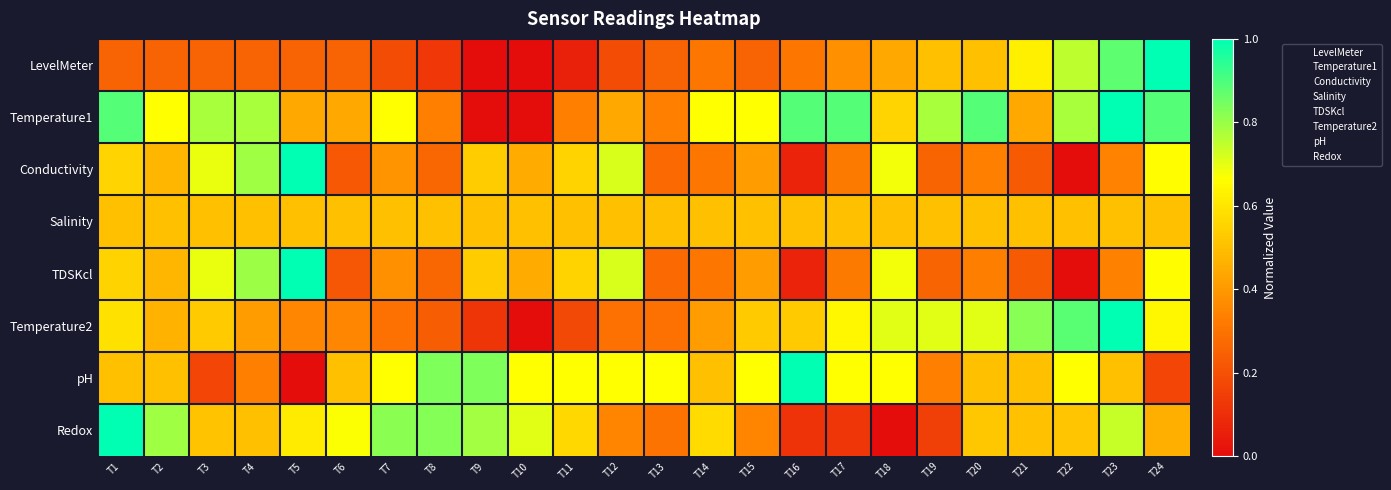

Reading left to right, list all the values displayed in this chart.

LevelMeter: T1=0.2	T2=0.2	T3=0.2	T4=0.2	T5=0.2	T6=0.2	T7=0.2	T8=0.1	T9=0.0	T10=0.0	T11=0.1	T12=0.2	T13=0.2	T14=0.3	T15=0.2	T16=0.3	T17=0.4	T18=0.4	T19=0.5	T20=0.5	T21=0.6	T22=0.8	T23=0.9	T24=1.0
Temperature1: T1=0.9	T2=0.7	T3=0.8	T4=0.8	T5=0.4	T6=0.4	T7=0.7	T8=0.3	T9=0.0	T10=0.0	T11=0.3	T12=0.4	T13=0.3	T14=0.7	T15=0.7	T16=0.9	T17=0.9	T18=0.6	T19=0.8	T20=0.9	T21=0.4	T22=0.8	T23=1.0	T24=0.9
Conductivity: T1=0.6	T2=0.5	T3=0.7	T4=0.8	T5=1.0	T6=0.2	T7=0.4	T8=0.3	T9=0.5	T10=0.4	T11=0.6	T12=0.7	T13=0.3	T14=0.3	T15=0.4	T16=0.1	T17=0.3	T18=0.7	T19=0.3	T20=0.3	T21=0.2	T22=0.0	T23=0.3	T24=0.7
Salinity: T1=0.5	T2=0.5	T3=0.5	T4=0.5	T5=0.5	T6=0.5	T7=0.5	T8=0.5	T9=0.5	T10=0.5	T11=0.5	T12=0.5	T13=0.5	T14=0.5	T15=0.5	T16=0.5	T17=0.5	T18=0.5	T19=0.5	T20=0.5	T21=0.5	T22=0.5	T23=0.5	T24=0.5
TDSKcl: T1=0.6	T2=0.5	T3=0.7	T4=0.8	T5=1.0	T6=0.2	T7=0.4	T8=0.3	T9=0.5	T10=0.4	T11=0.6	T12=0.7	T13=0.3	T14=0.3	T15=0.4	T16=0.1	T17=0.3	T18=0.7	T19=0.3	T20=0.3	T21=0.2	T22=0.0	T23=0.3	T24=0.7
Temperature2: T1=0.6	T2=0.5	T3=0.5	T4=0.4	T5=0.4	T6=0.4	T7=0.3	T8=0.2	T9=0.1	T10=0.0	T11=0.2	T12=0.3	T13=0.3	T14=0.4	T15=0.5	T16=0.5	T17=0.6	T18=0.7	T19=0.7	T20=0.7	T21=0.8	T22=0.9	T23=1.0	T24=0.6
pH: T1=0.5	T2=0.5	T3=0.2	T4=0.3	T5=0.0	T6=0.5	T7=0.7	T8=0.8	T9=0.8	T10=0.7	T11=0.7	T12=0.7	T13=0.7	T14=0.5	T15=0.7	T16=1.0	T17=0.7	T18=0.7	T19=0.3	T20=0.5	T21=0.5	T22=0.7	T23=0.5	T24=0.2
Redox: T1=1.0	T2=0.8	T3=0.5	T4=0.5	T5=0.6	T6=0.7	T7=0.8	T8=0.8	T9=0.8	T10=0.7	T11=0.6	T12=0.3	T13=0.3	T14=0.6	T15=0.3	T16=0.1	T17=0.1	T18=0.0	T19=0.2	T20=0.5	T21=0.5	T22=0.5	T23=0.7	T24=0.5